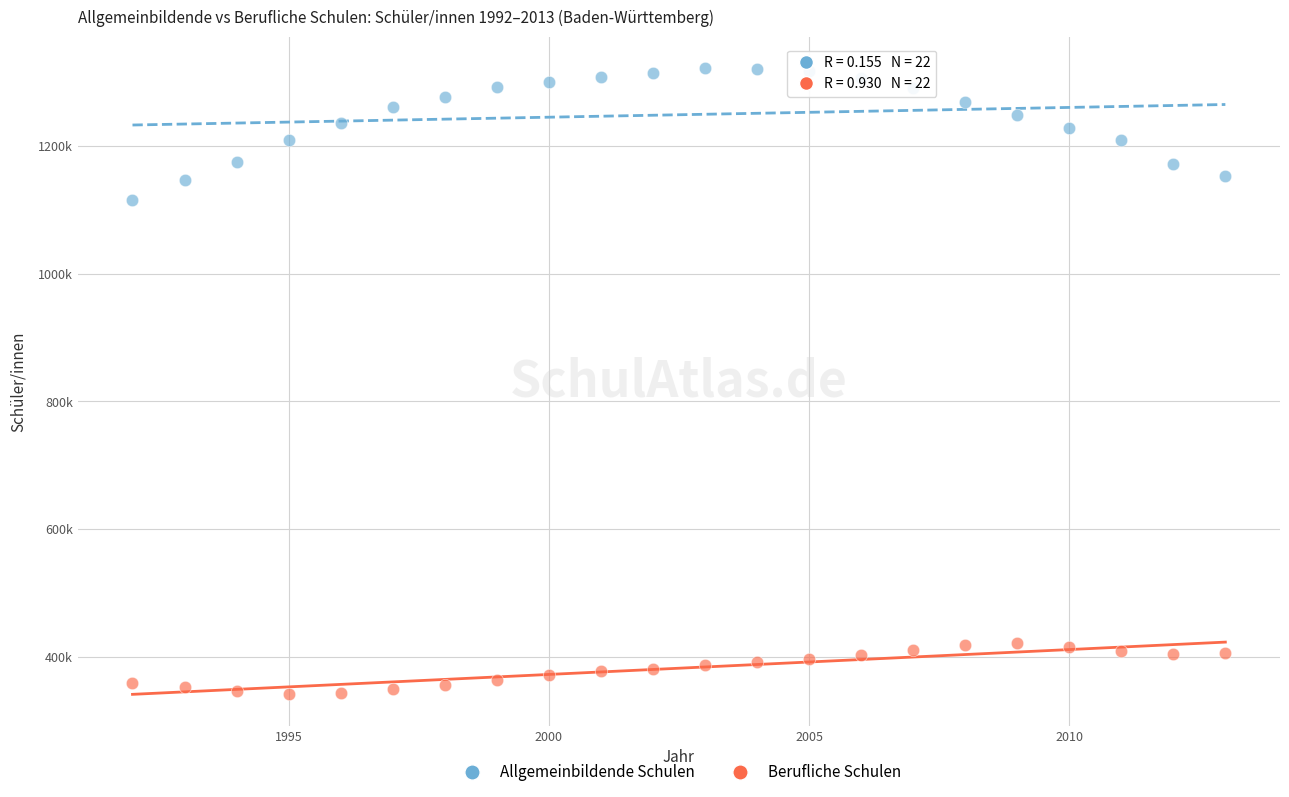

What are all the series names shown in the legend?

Allgemeinbildende Schulen, Berufliche Schulen